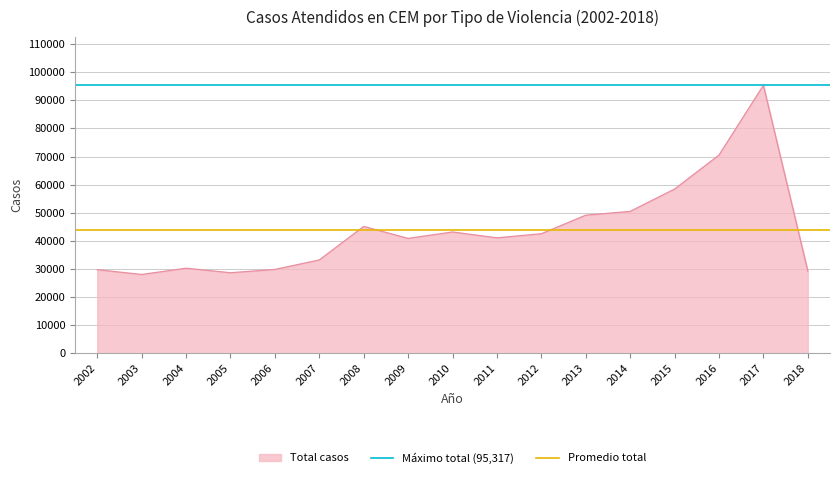

The value of Total casos at 2006 is 8430. True or false?

False